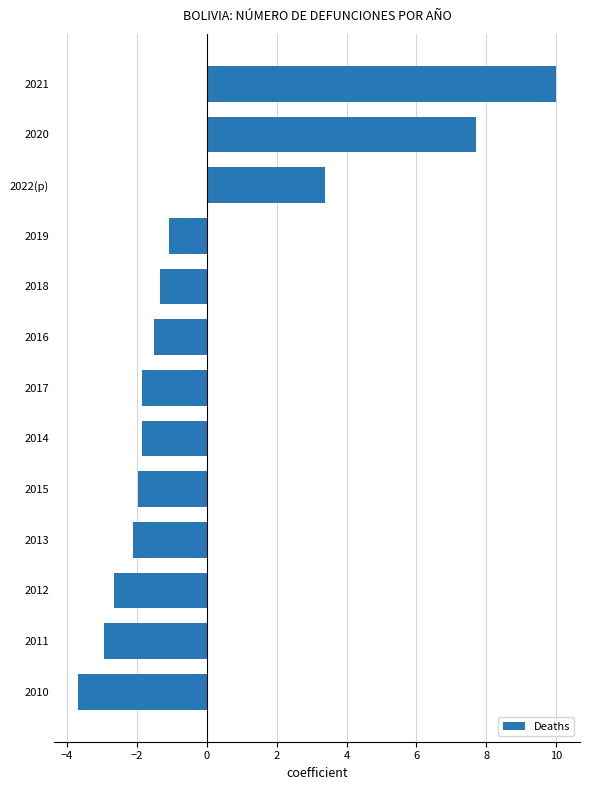

The chart shows a value of -0.6 at 2016. True or false?

False